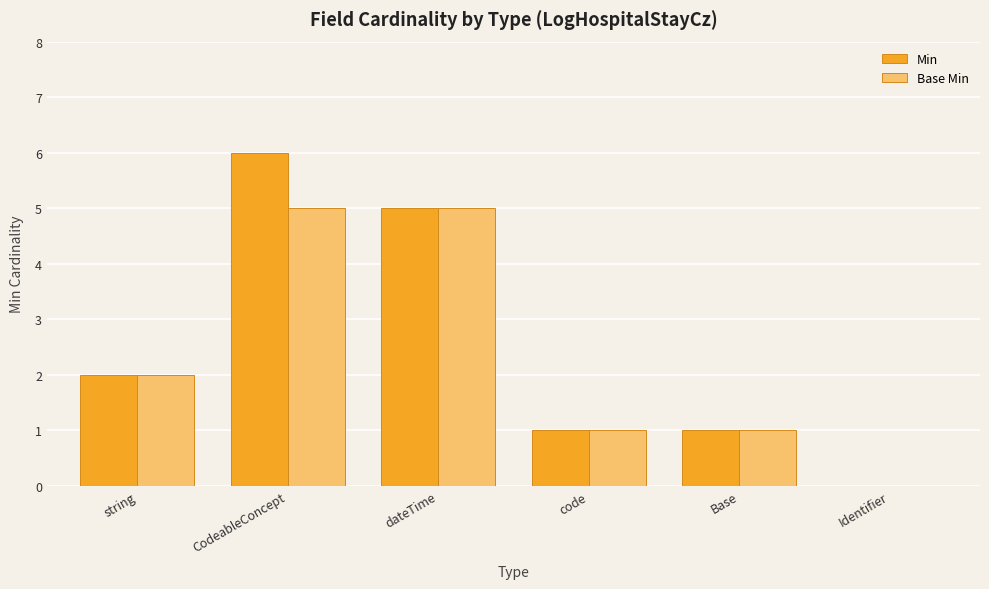

Reading right to left, transcribe all the data shown in this chart.

Min: 0	1	1	5	6	2
Base Min: 0	1	1	5	5	2